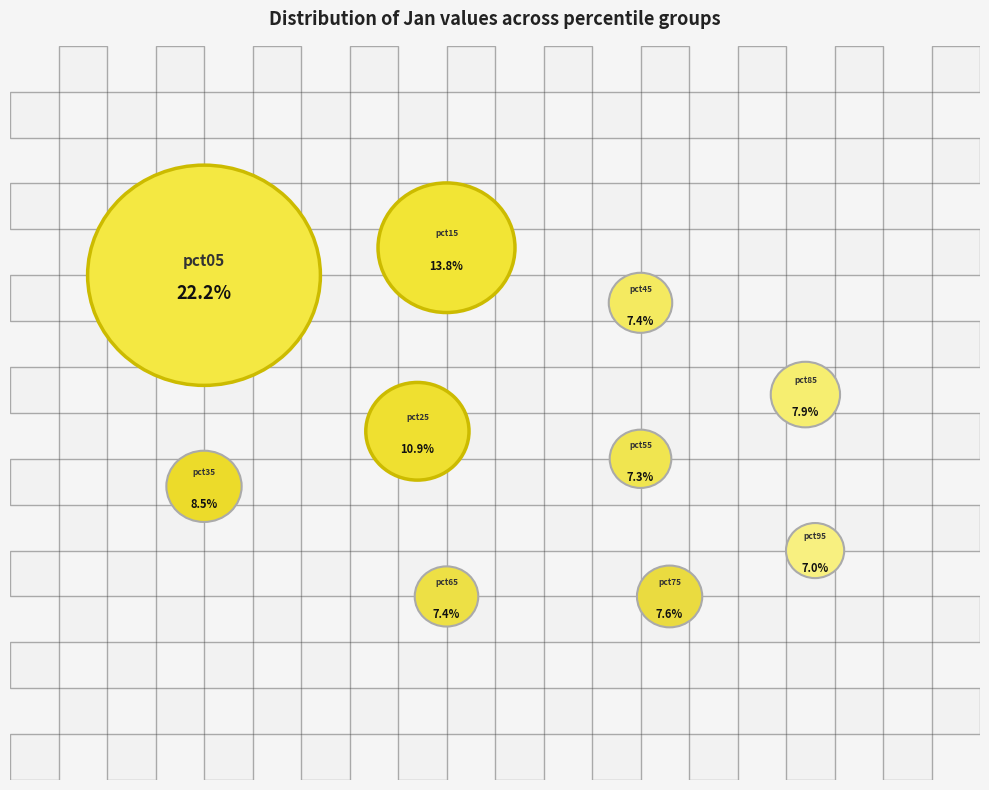

Does pct45 account for over 50% of the chart?

No